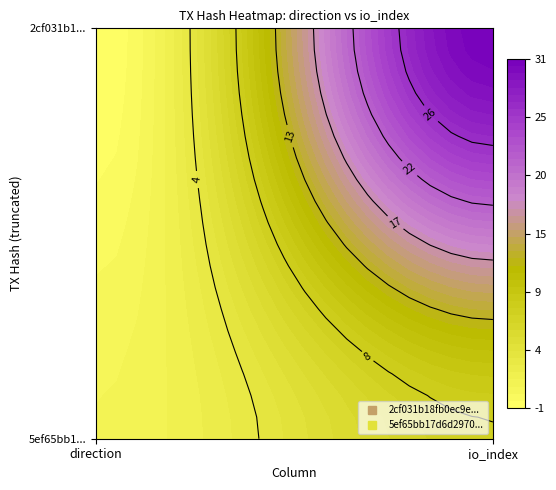

What is the sum of all 5ef65bb17d6d29704f9a099123fc651f2e4dda8 values?

9